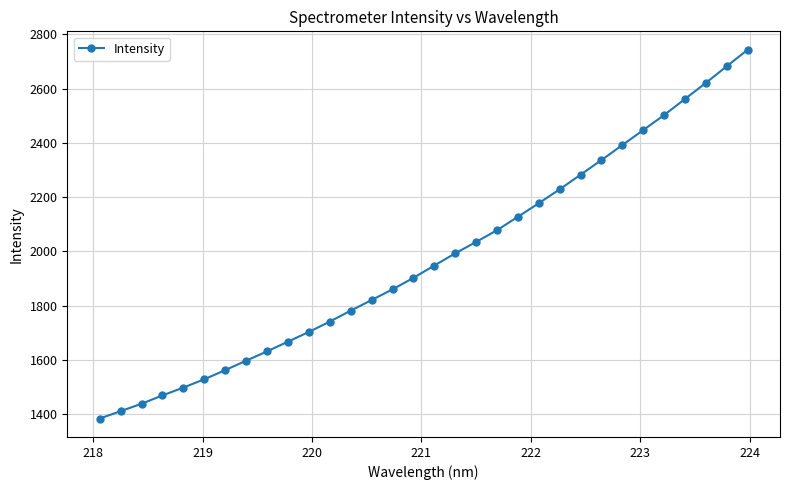

What is the minimum value shown in the chart?

1384.2